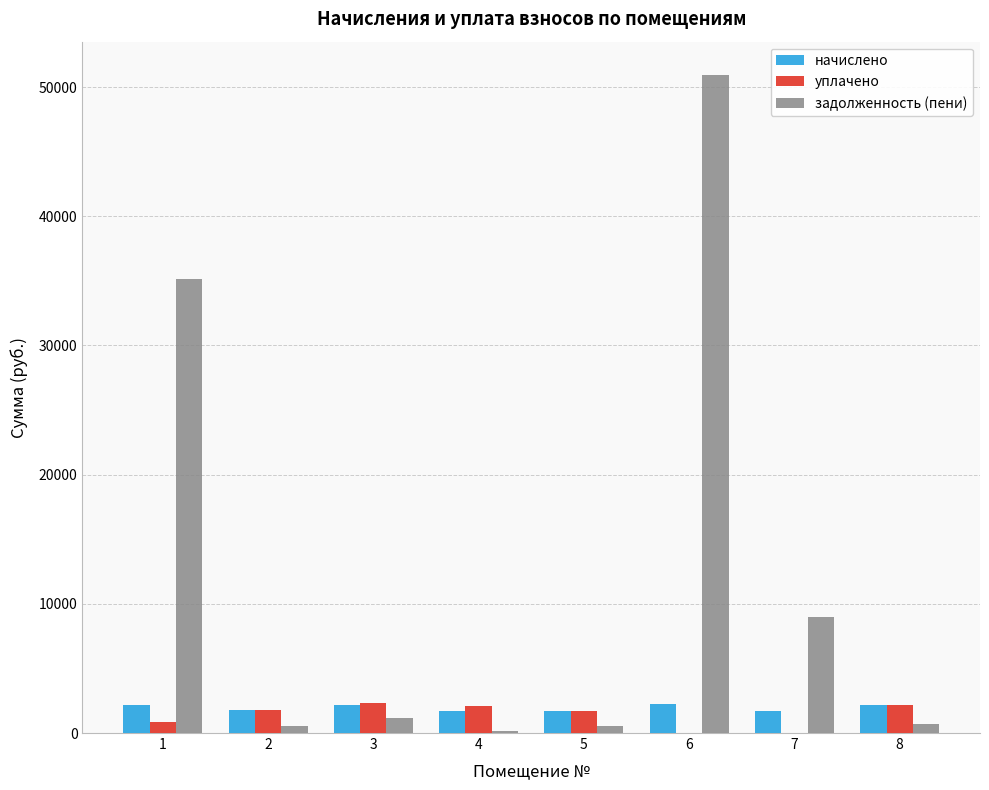

What is the sum of all уплачено values?

10940.2